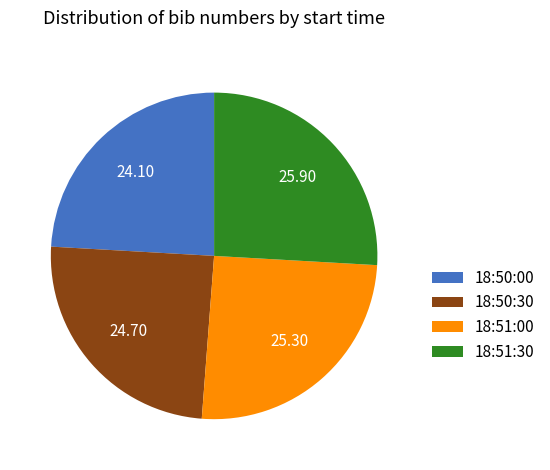

Does 18:50:30 account for over 50% of the chart?

No